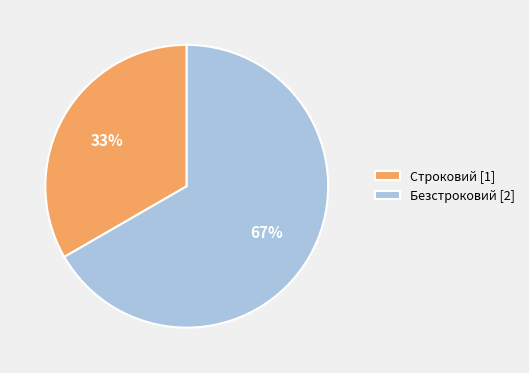

What is the largest slice in the pie chart?

Безстроковий